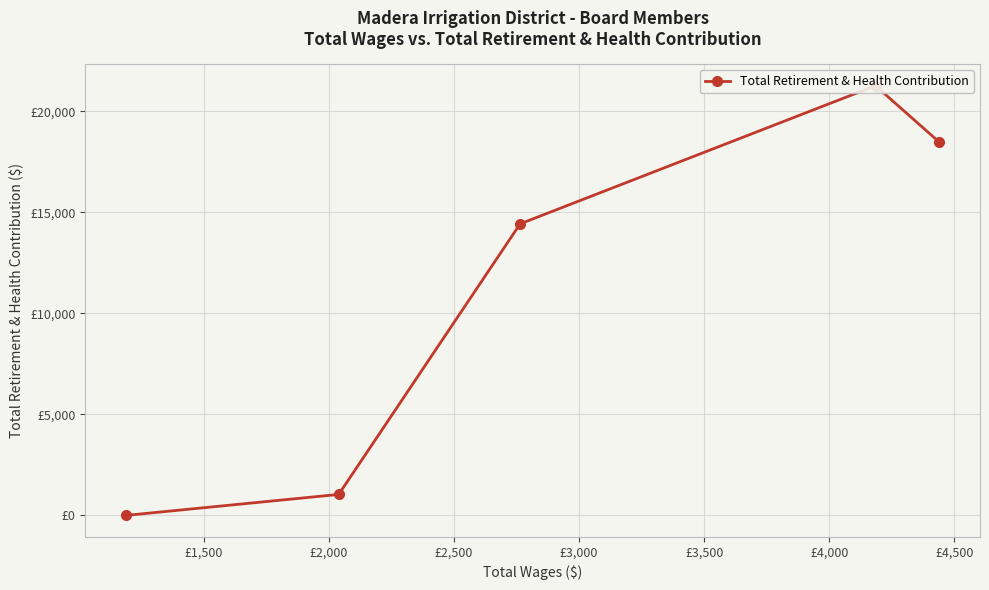

What is the average value?

11041